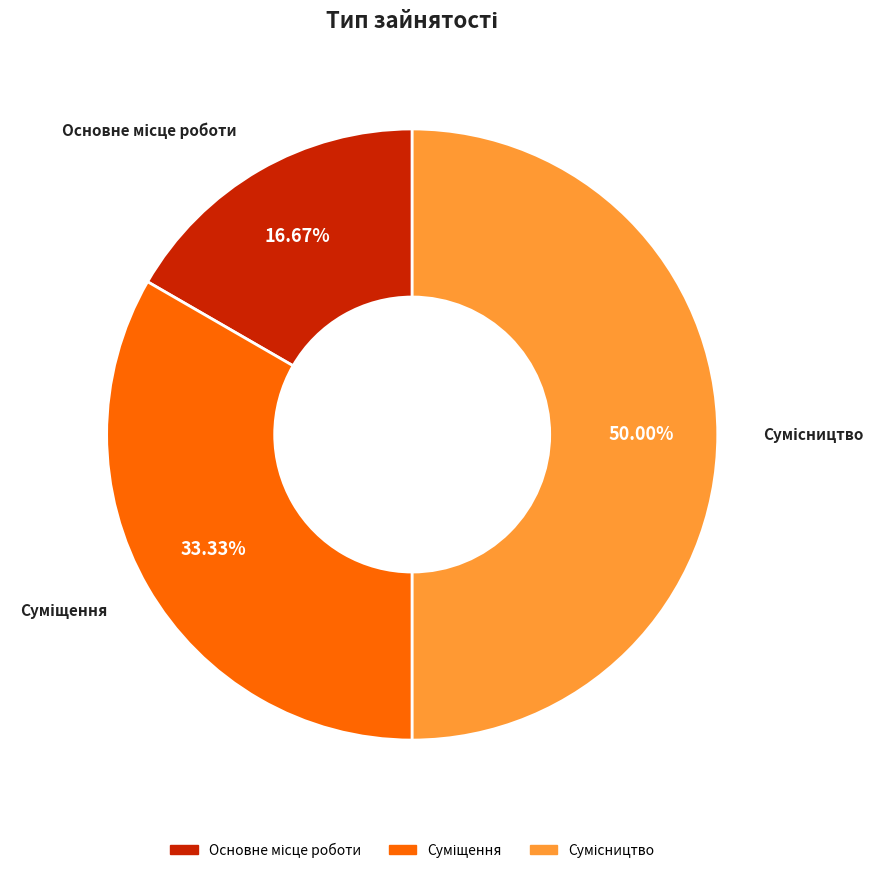

To the nearest percent, what is the difference between the largest and smallest slice percentages?

33%